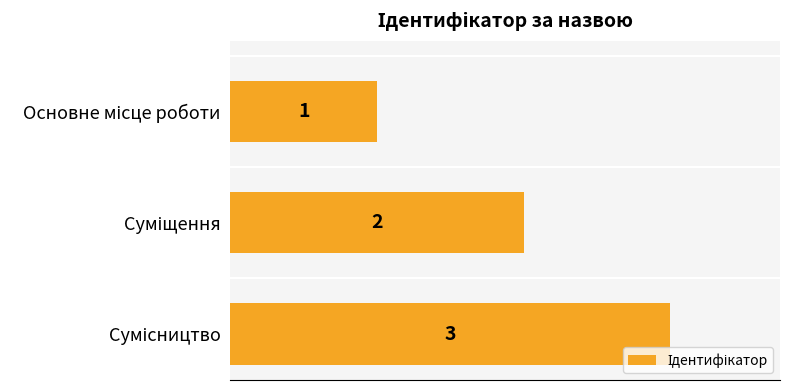

What is the average value?

2